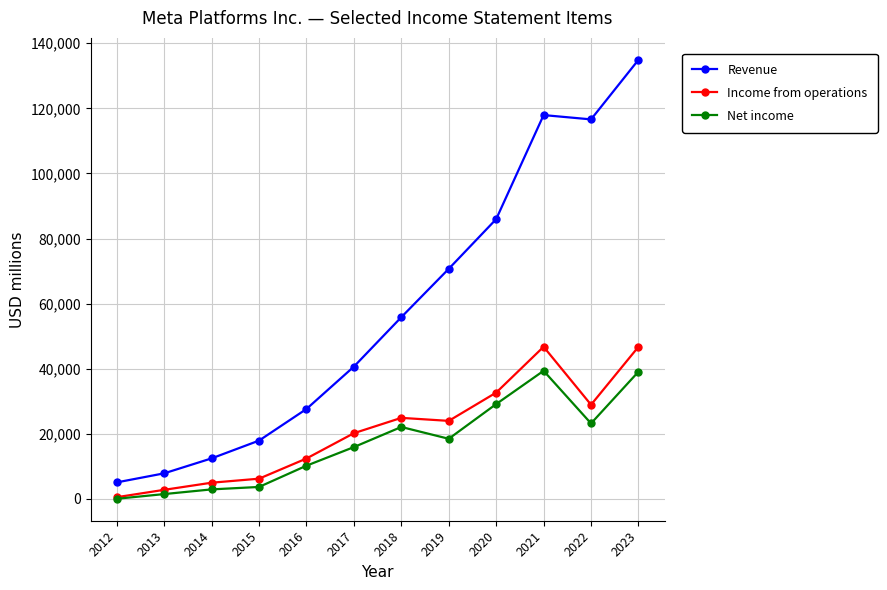

The value of Revenue at 2012 is 5089. True or false?

True